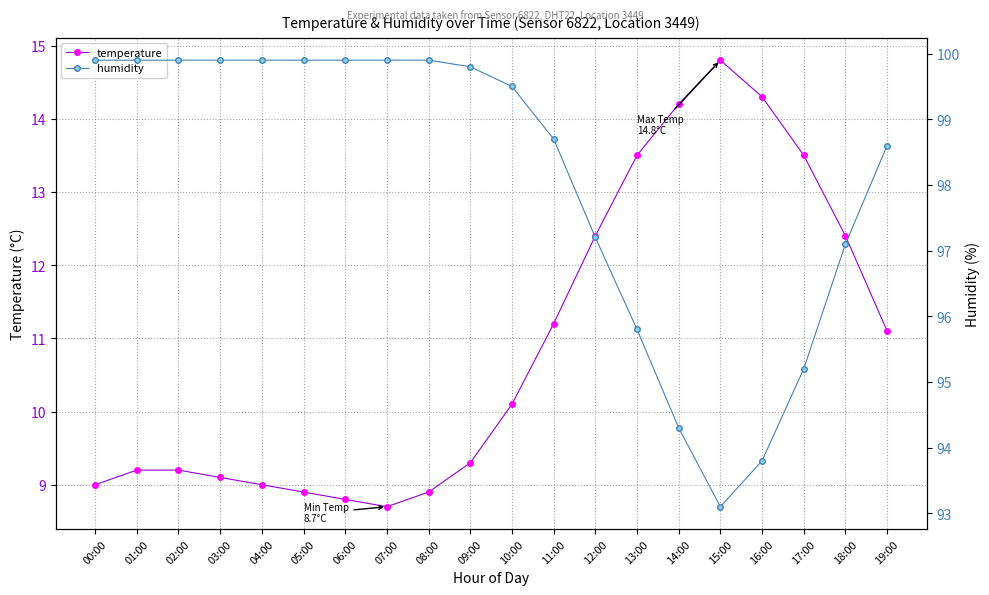

At which label is temperature closest to 11?

19:00